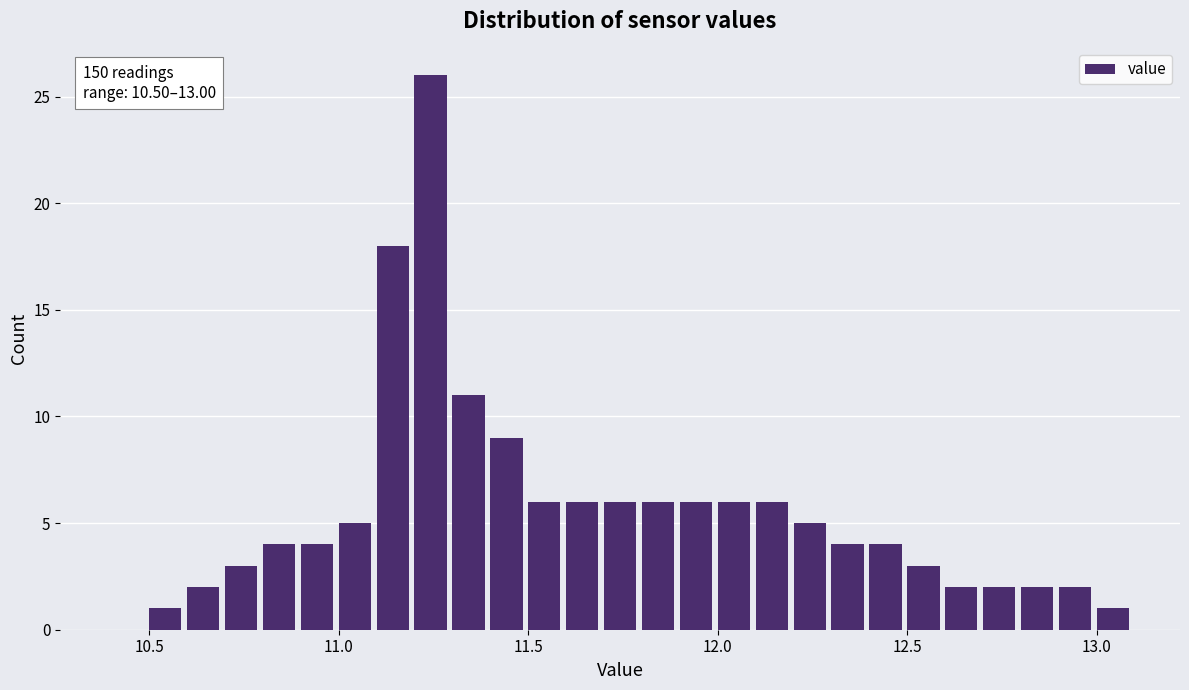

Read against the x-axis, roughly where is the centre of the tallest bar?

11.25